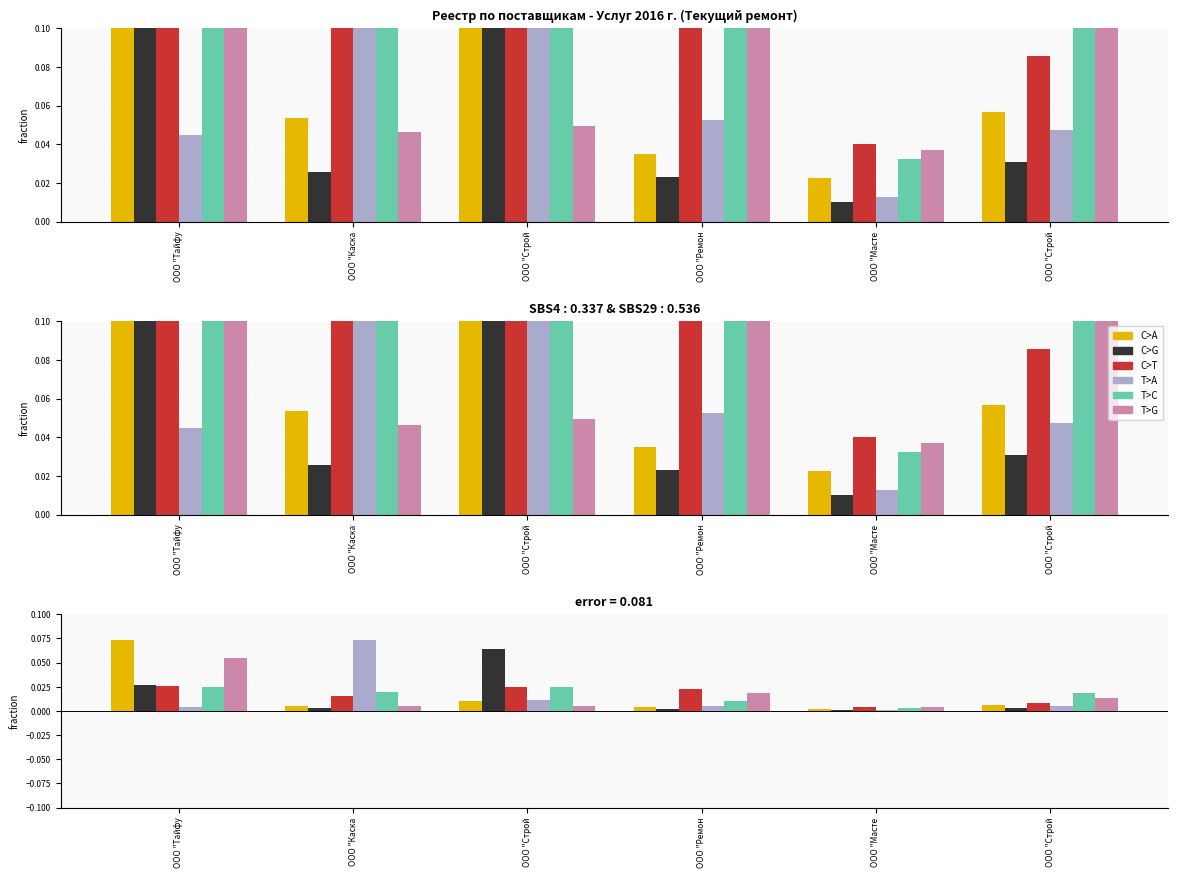

Between ООО "Ремон and ООО "Строй, which series saw the biggest shift?

C>T